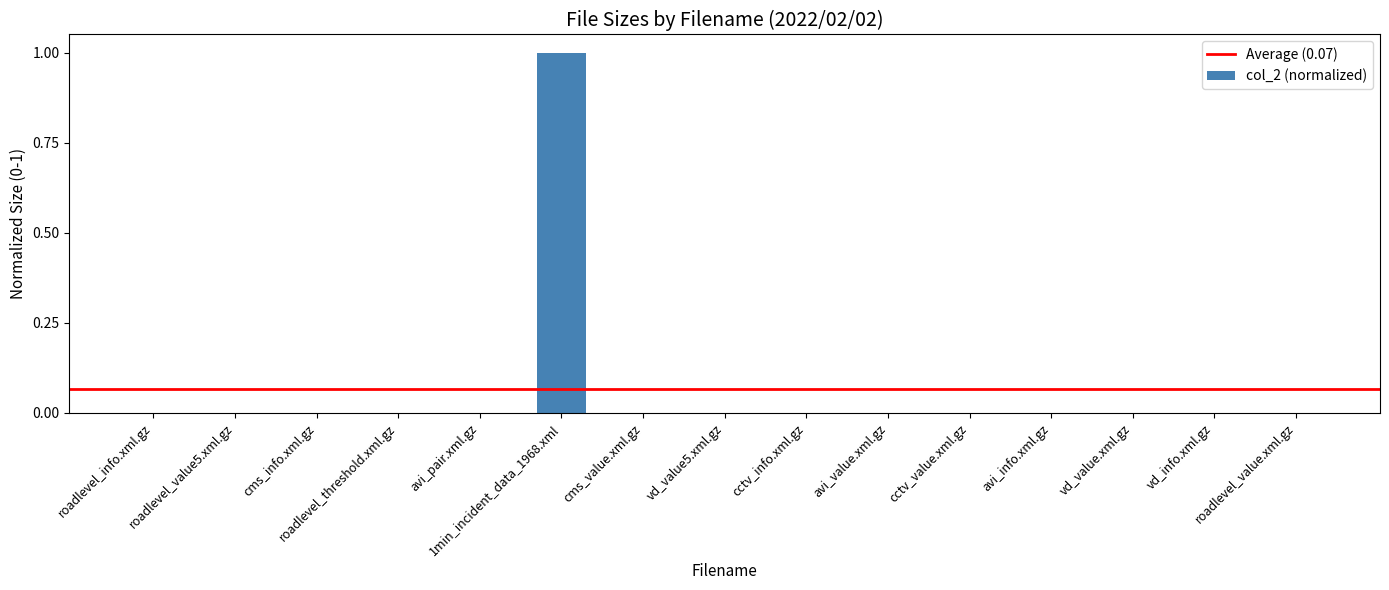

What is the sum of all values?

1.0